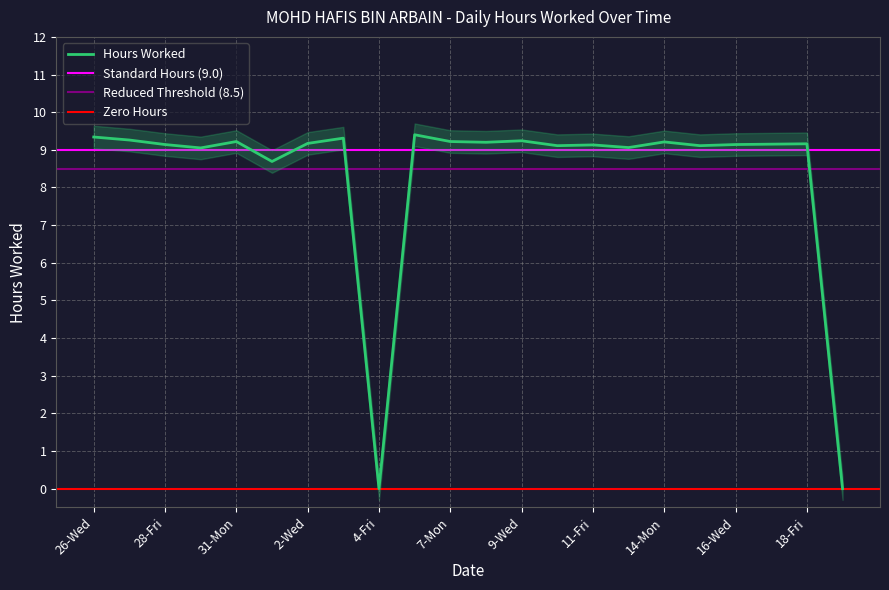

List the labels in order of value, largest first.

5-Sat, 26-Wed, 3-Thu, 27-Thu, 9-Wed, 31-Mon, 7-Mon, 14-Mon, 8-Tue, 2-Wed, 18-Fri, 17-Thu, 28-Fri, 16-Wed, 11-Fri, 10-Thu, 15-Tue, 12-Sat, 29-Sat, 1-Tue, 4-Fri, 19-Sat